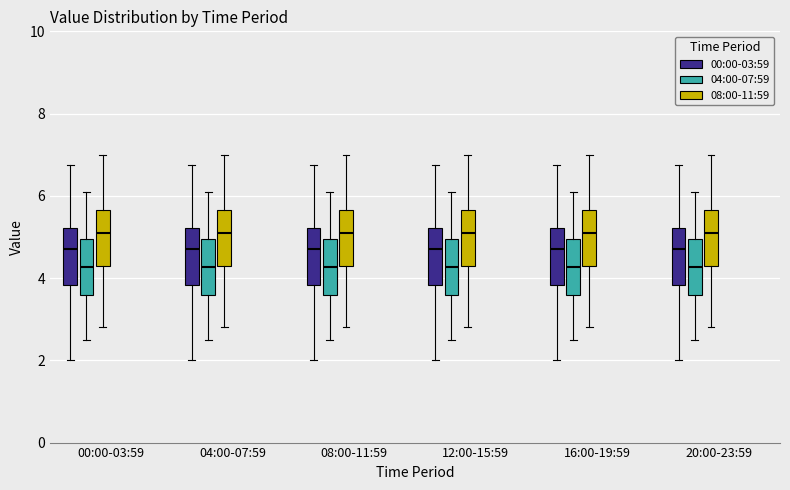

Where does the lower whisker of the box for 16:00-19:59 (04:00-07:59) end on the y-axis? The values are not printed on the chart, so give them approximately, as read against the axis.

2.6